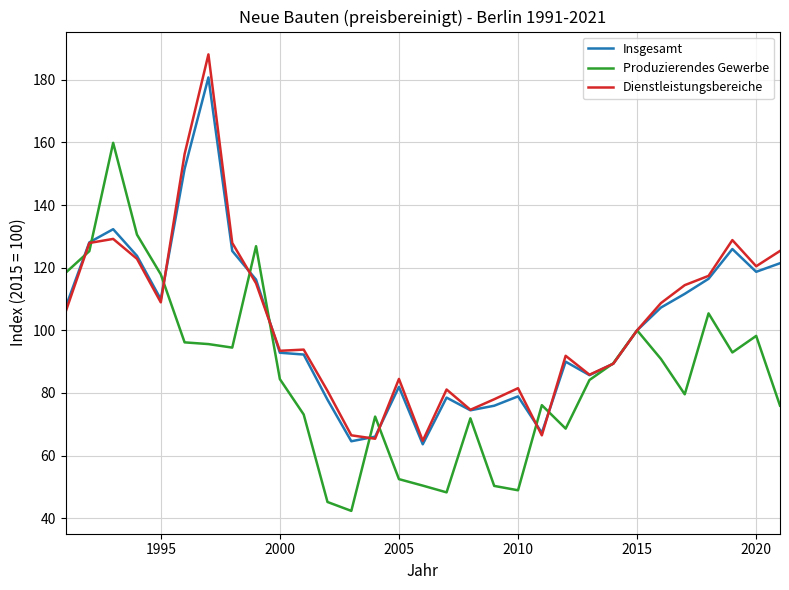

What is the maximum value shown in the chart?

188.1